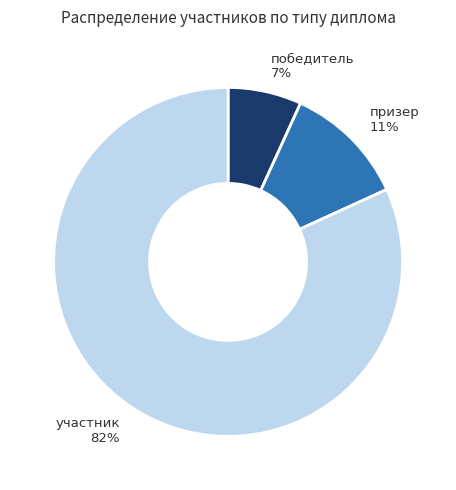

How many slices are in this pie chart?

3